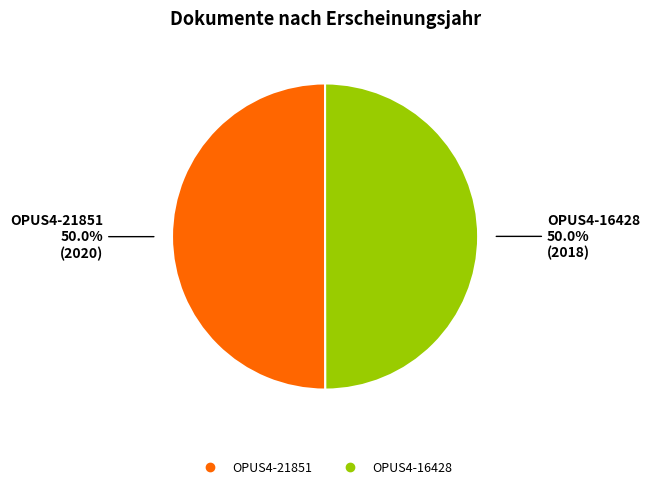

Combined, what portion of the pie is OPUS4-21851 and OPUS4-16428?

100.0%